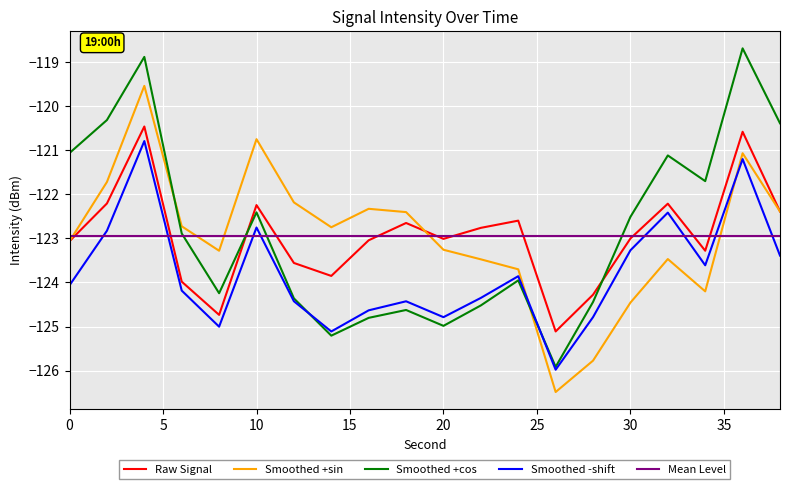

True or false: Raw Signal and Smoothed -shift intersect in this chart.

False